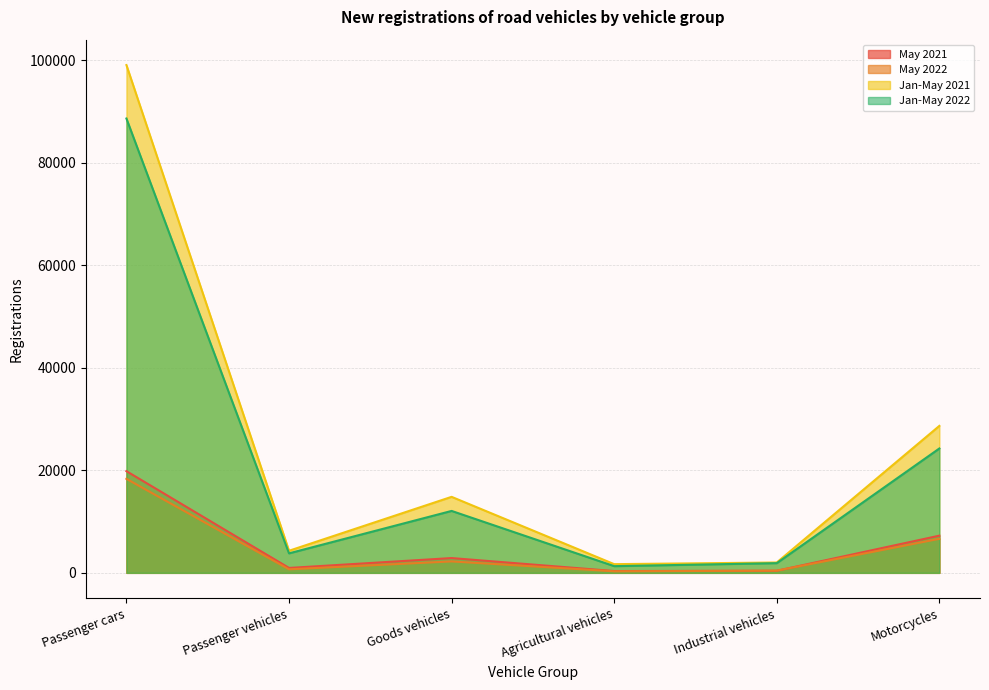

How many data points does each series have?

6